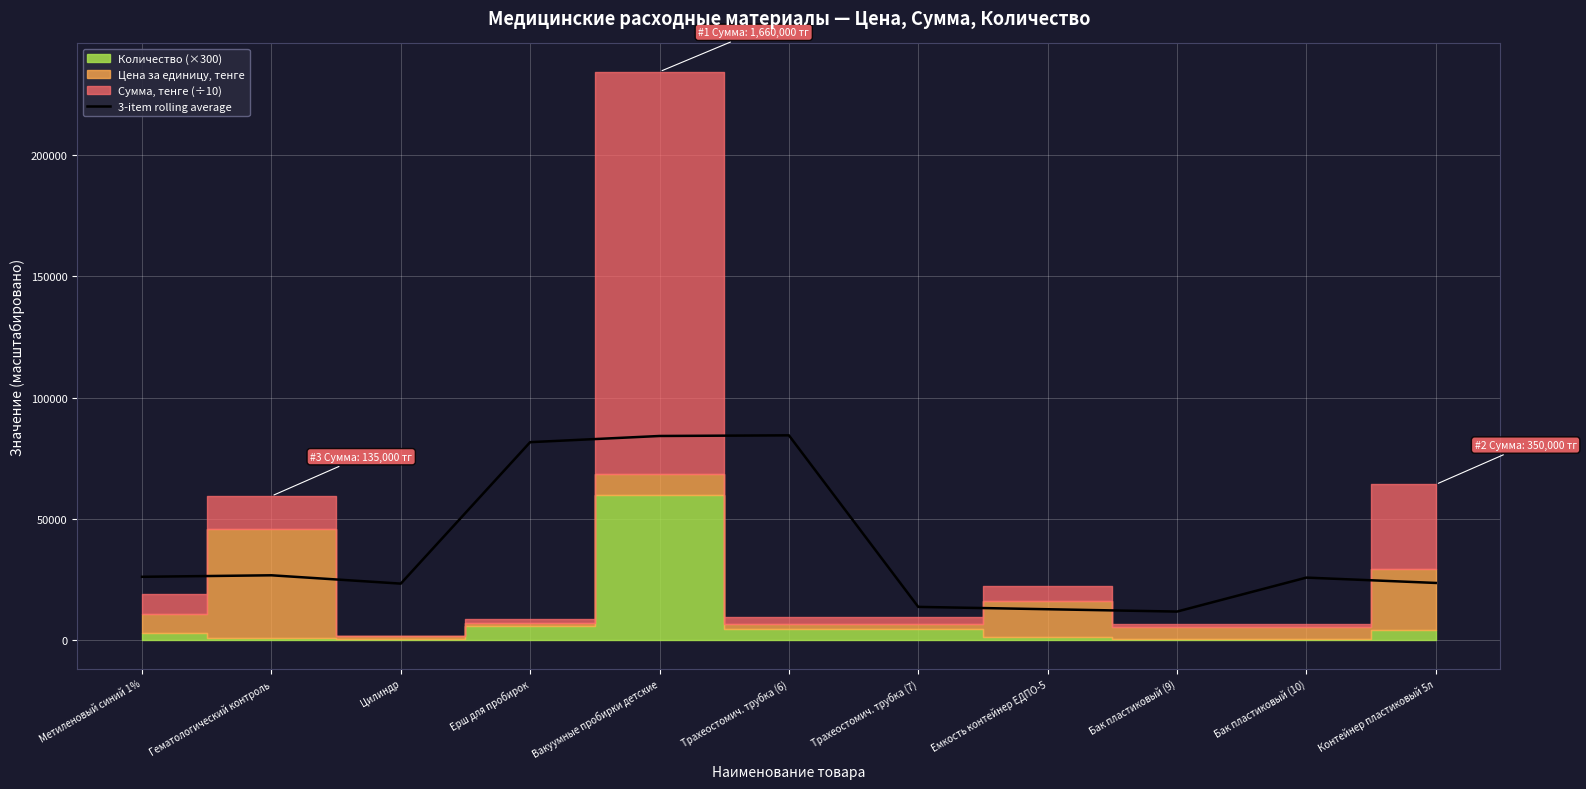

True or false: 3-item rolling average has a value of 81620.0 at Ерш для пробирок.

True